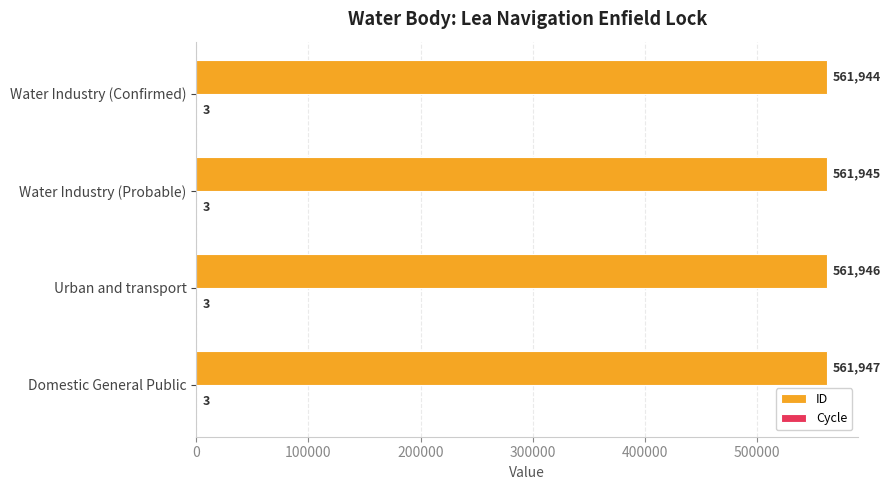

How many data points does each series have?

4